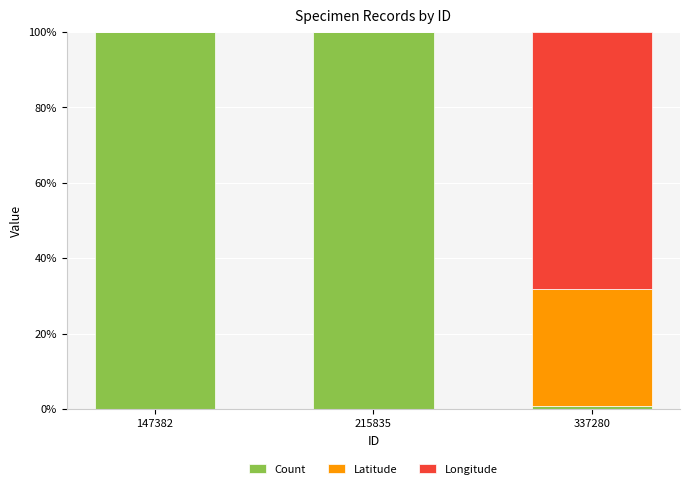

Reading right to left, what are the values for Count?

337280=0.7	215835=100.0	147382=100.0